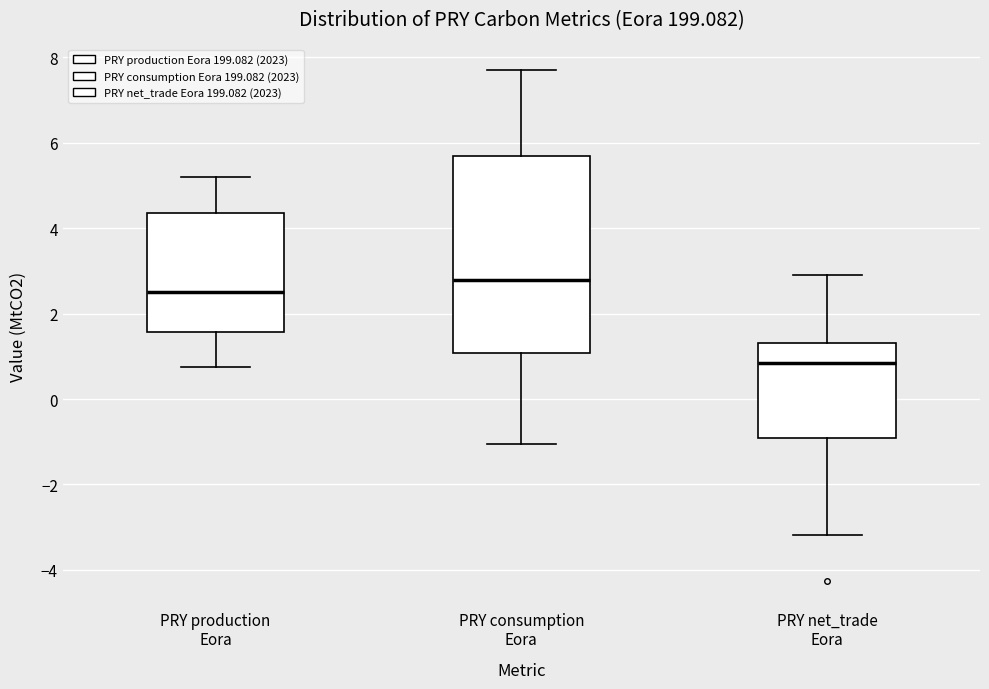

Which box's median line is the highest?

PRY consumption Eora